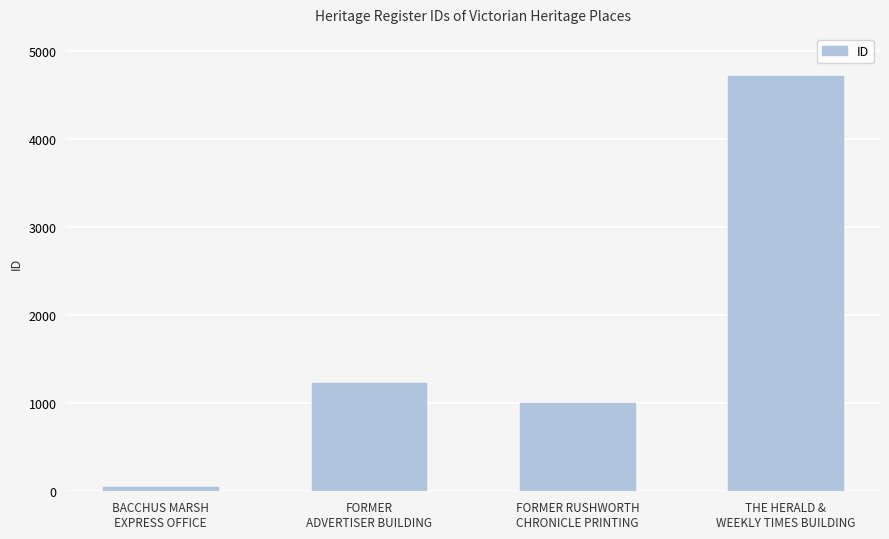

The value at FORMER
ADVERTISER BUILDING is 1226. True or false?

True